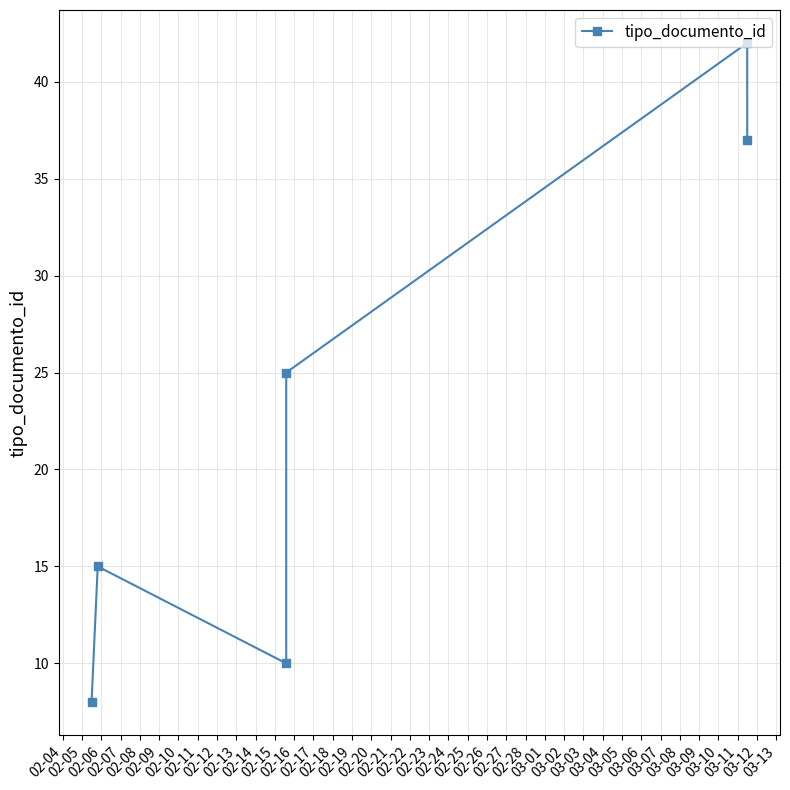

How many lines are shown in the chart?

1